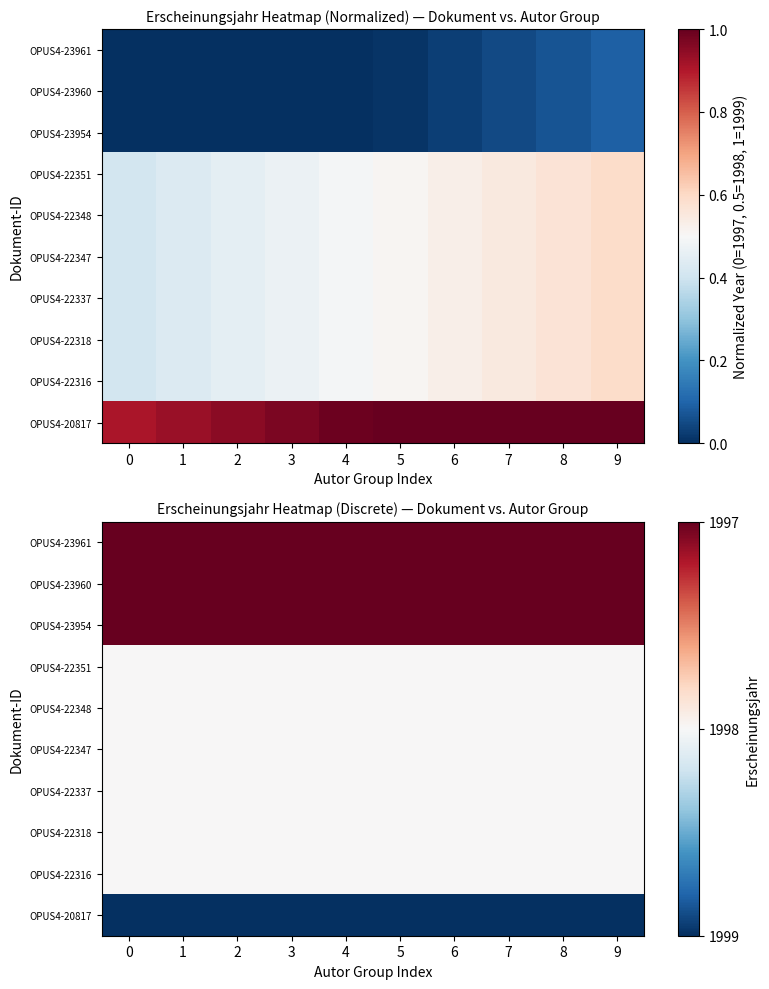

List the labels in order of OPUS4-23954 value, largest first.

0, 1, 2, 3, 4, 5, 6, 7, 8, 9